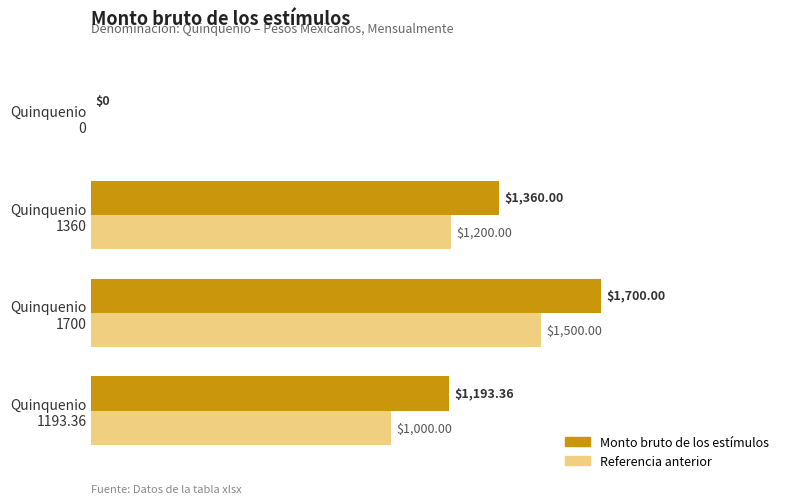

Which series has the largest total across all categories?

Monto bruto de los estímulos